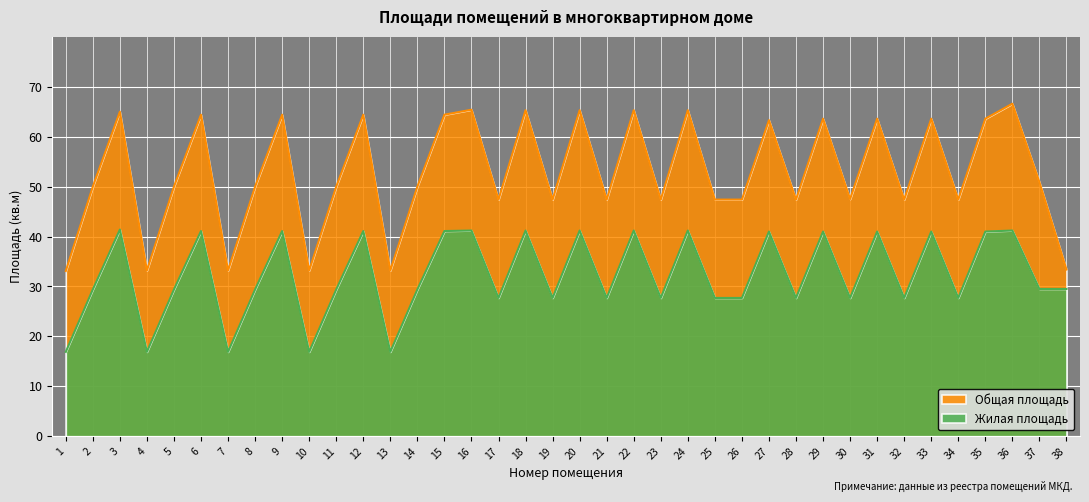

How many data points does each series have?

38